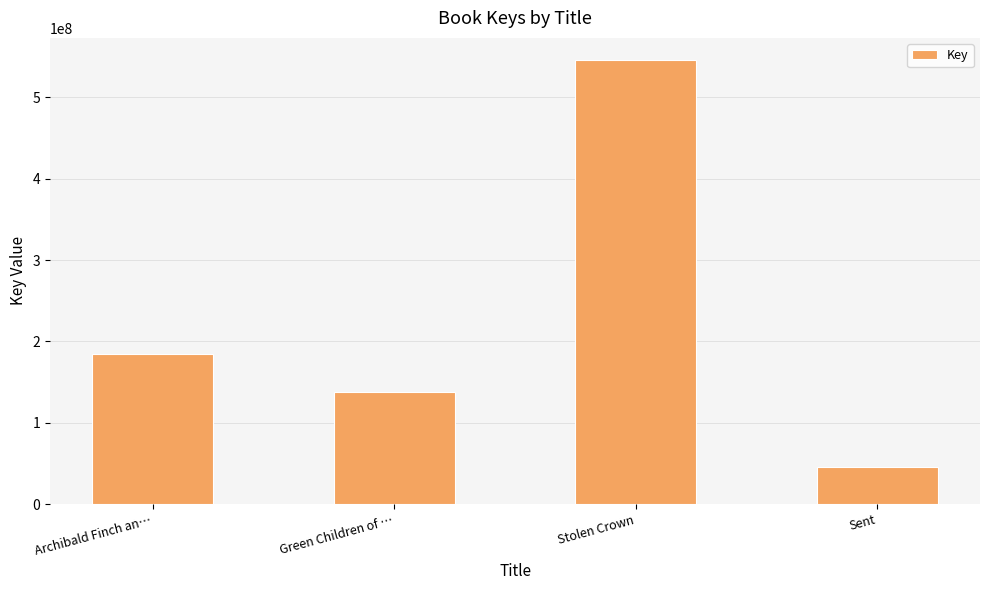

Is it true that the value at Archibald Finch an… is 288715005?

False